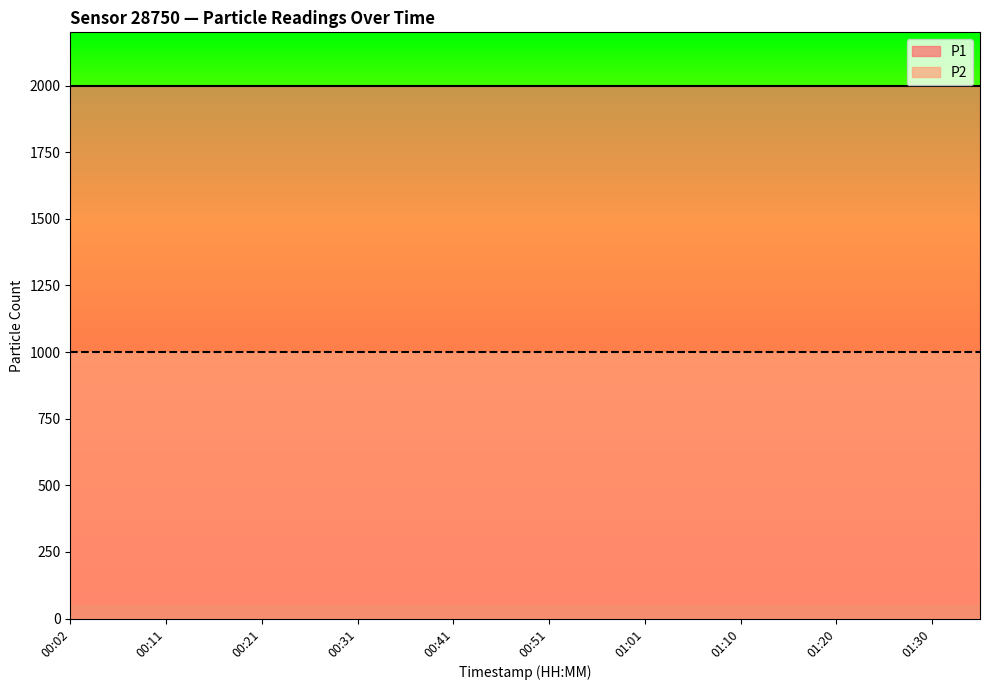

What is the greatest value displayed?

1999.9